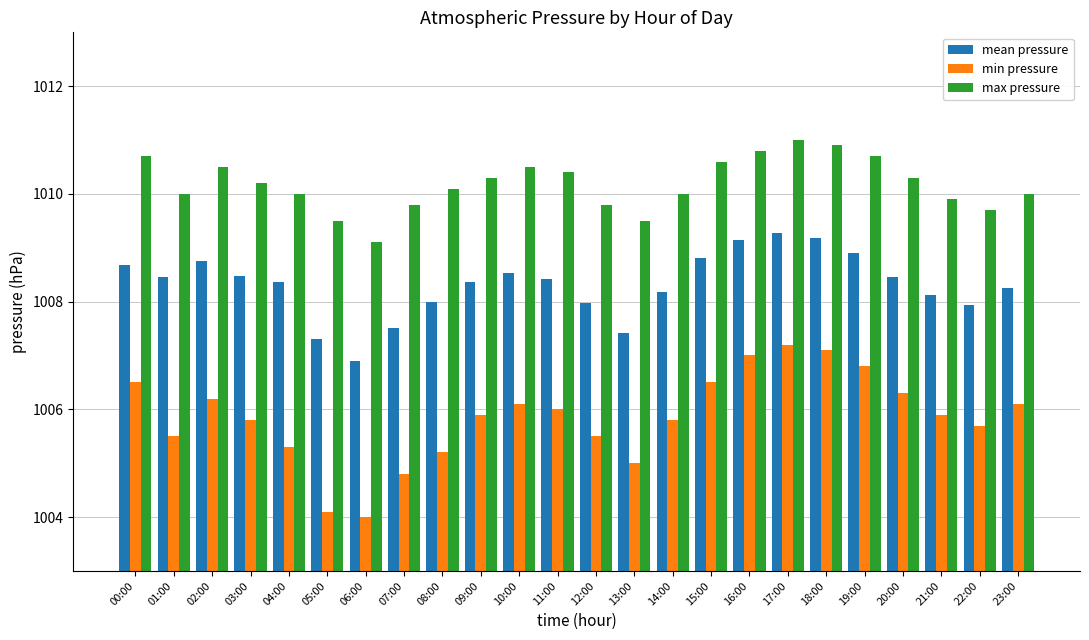

True or false: min pressure has a value of 1007.0 at 16:00.

True